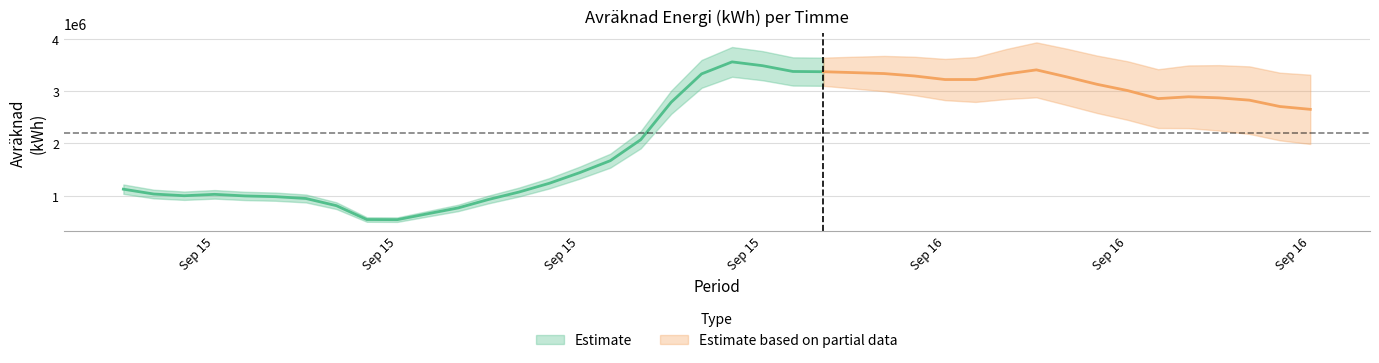

What position from the left is 2021-09-15 04:00:00?

5